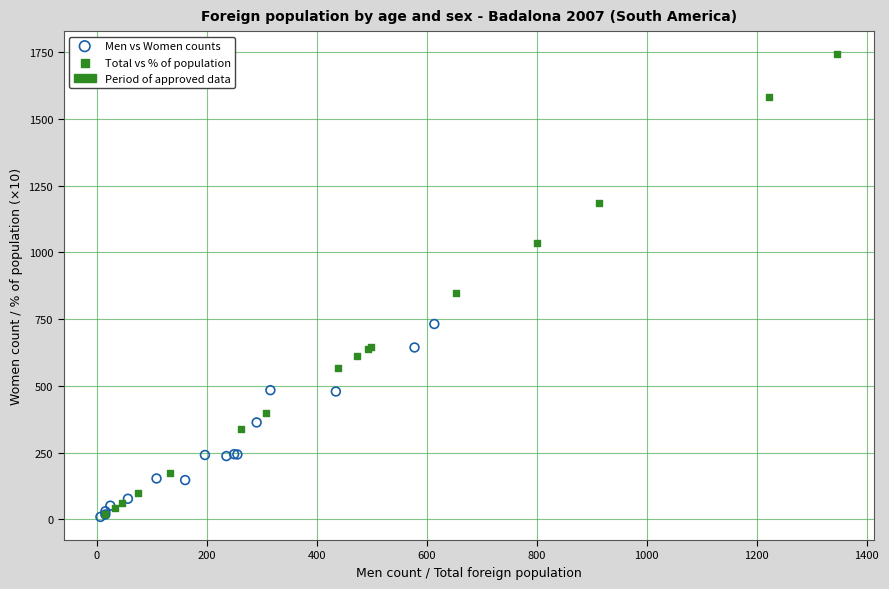

Which series has the widest spread of Y values?

Total vs % of population